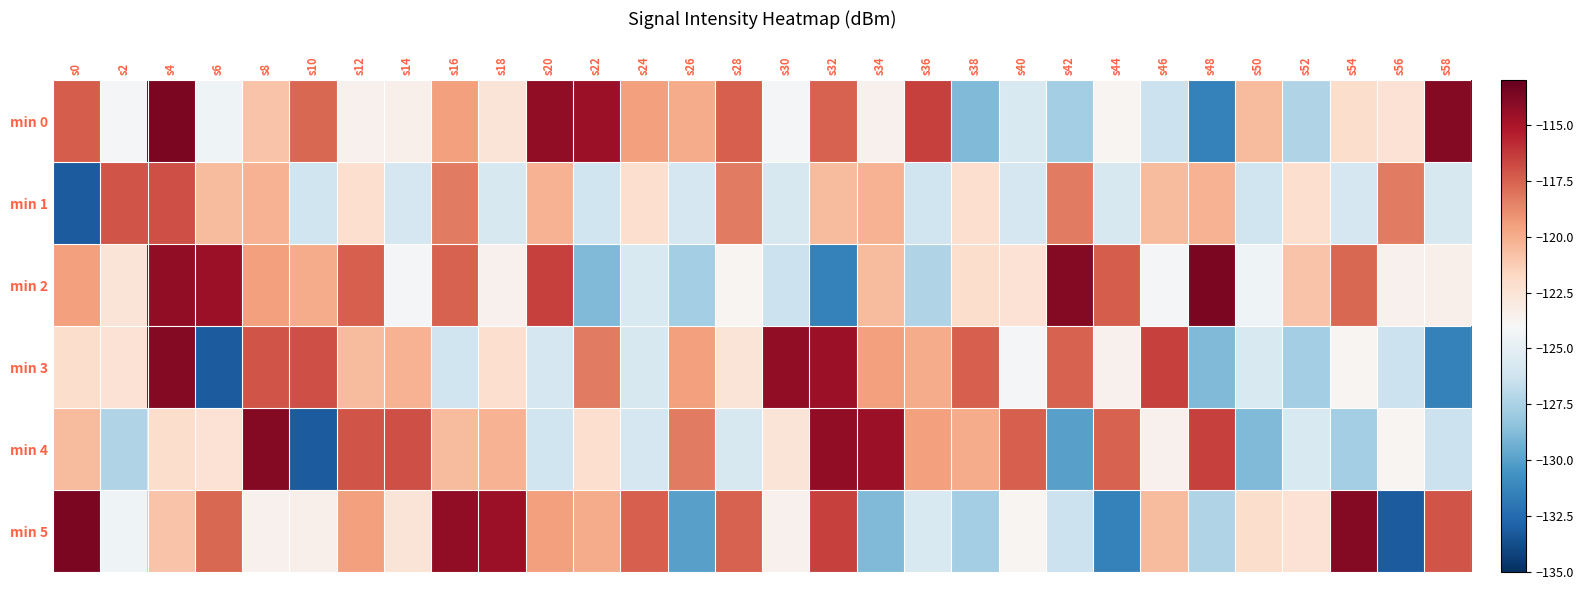

Which series has the widest spread of values?

min 5